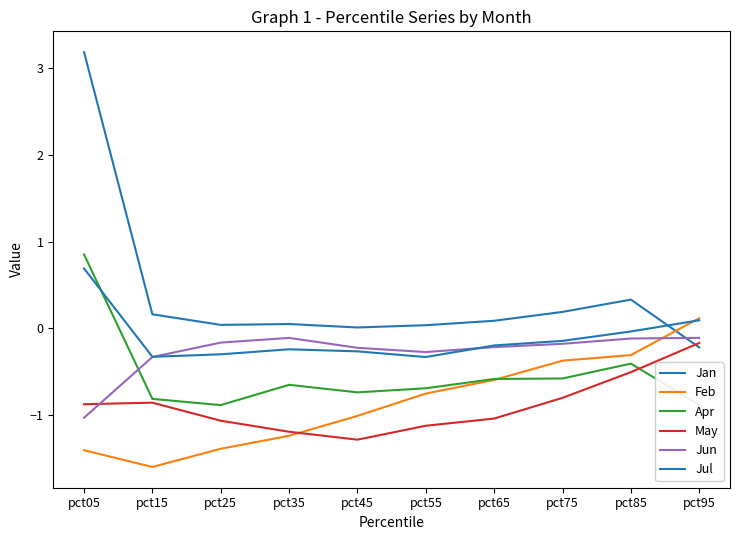

The Jan series shows -0.1 at pct95. True or false?

False